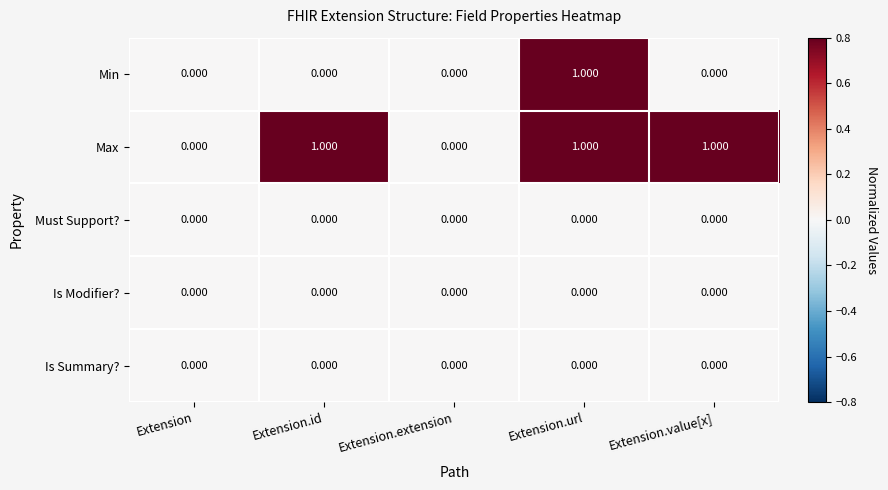

What is the greatest value displayed?

1